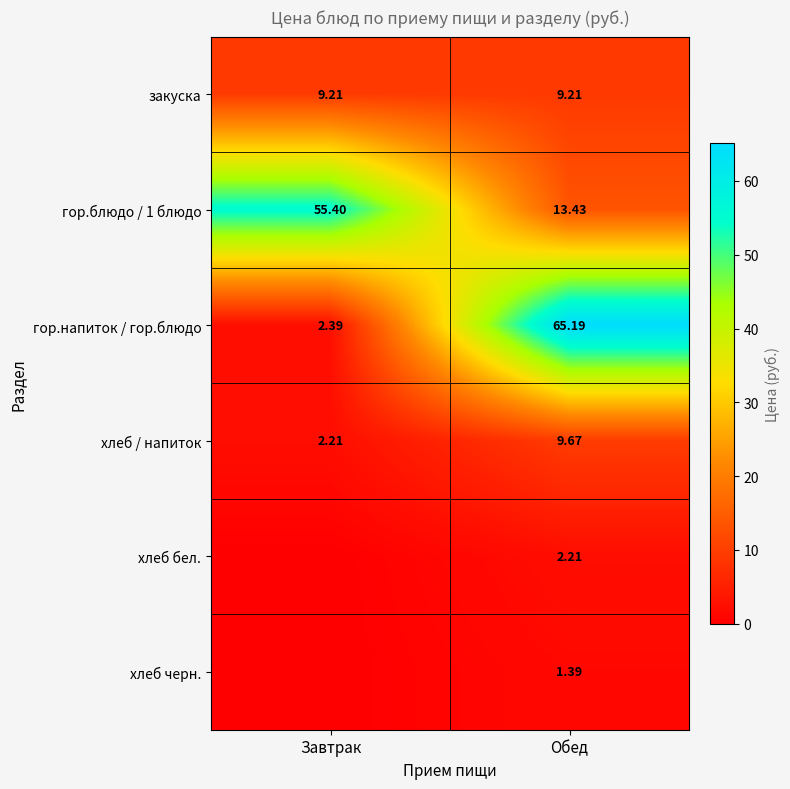

Rank the categories by хлеб / напиток value from highest to lowest.

Обед, Завтрак